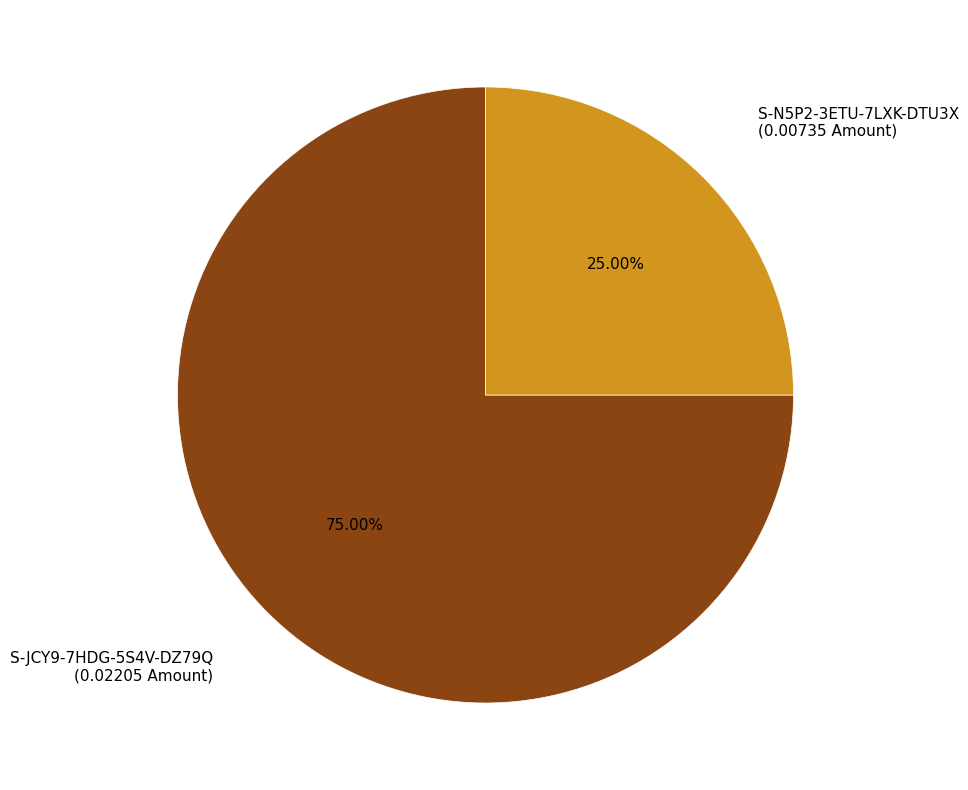

Which category has the biggest portion of the pie?

S-JCY9-7HDG-5S4V-DZ79Q